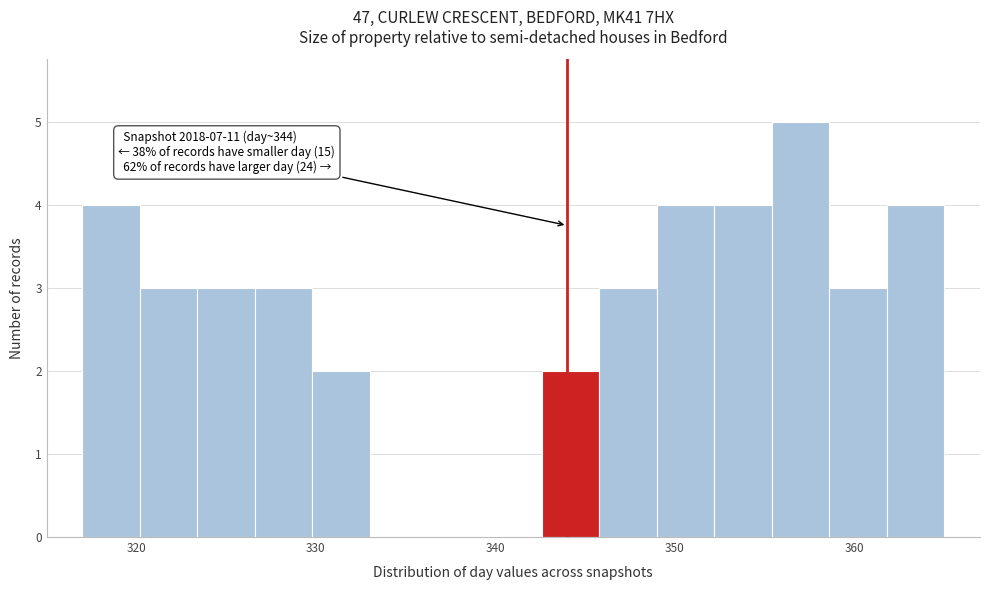

Read against the x-axis, roughly where is the centre of the tallest bar?

357